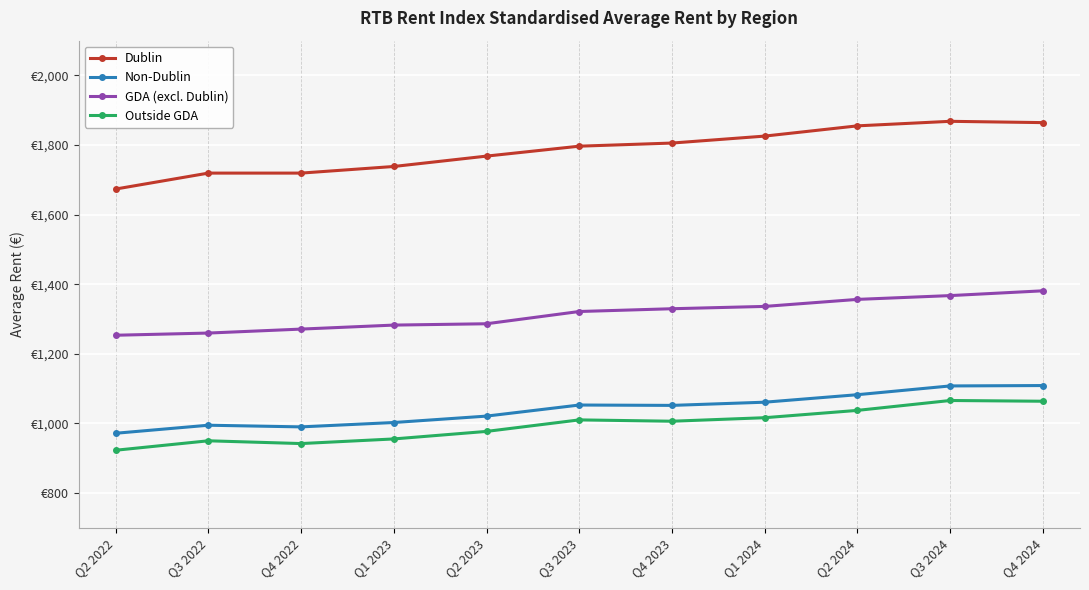

Does the chart display data point markers on the line(s)?

Yes